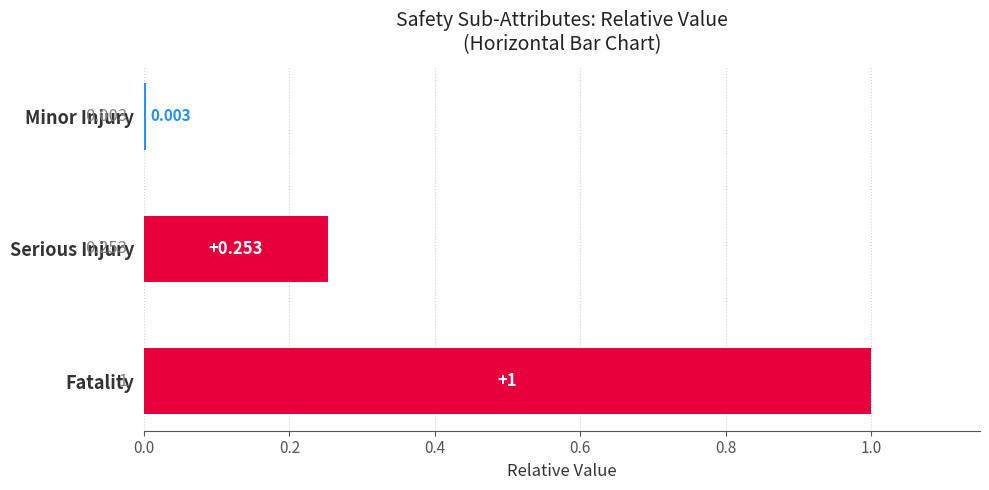

Where is the data nearest to the value 0?

Minor Injury